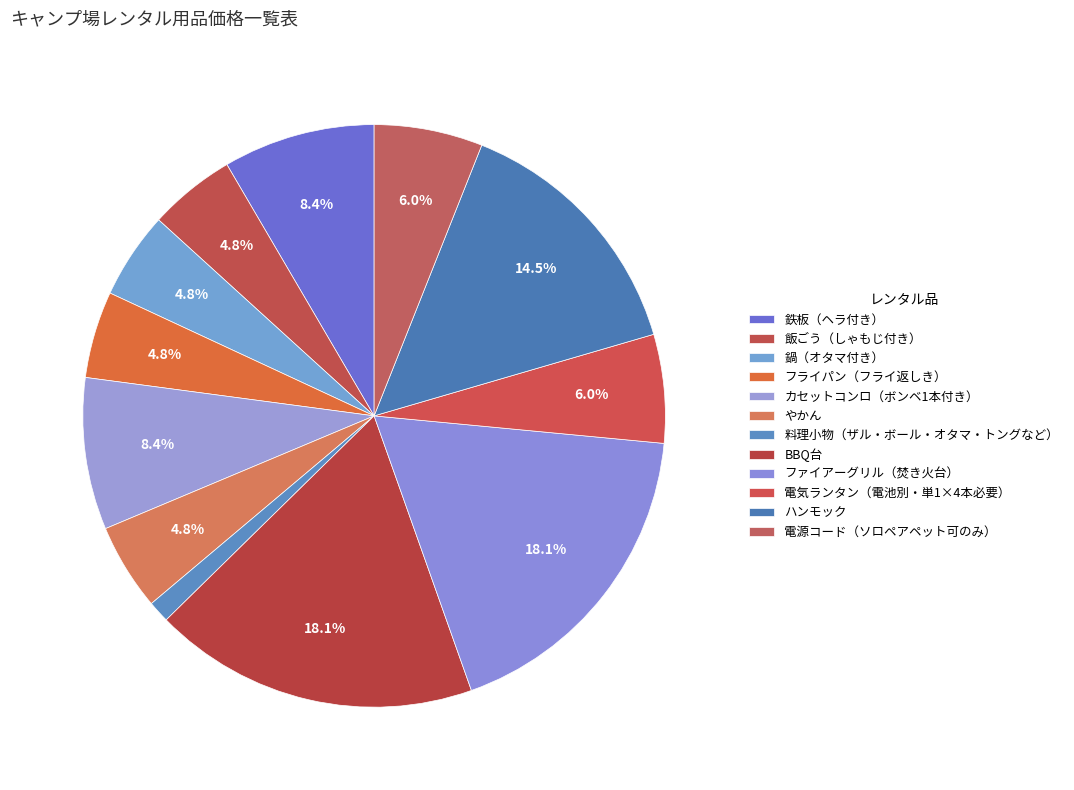

To the nearest percent, what is the difference between the 鉄板（ヘラ付き） and 鍋（オタマ付き） slice percentages?

4%